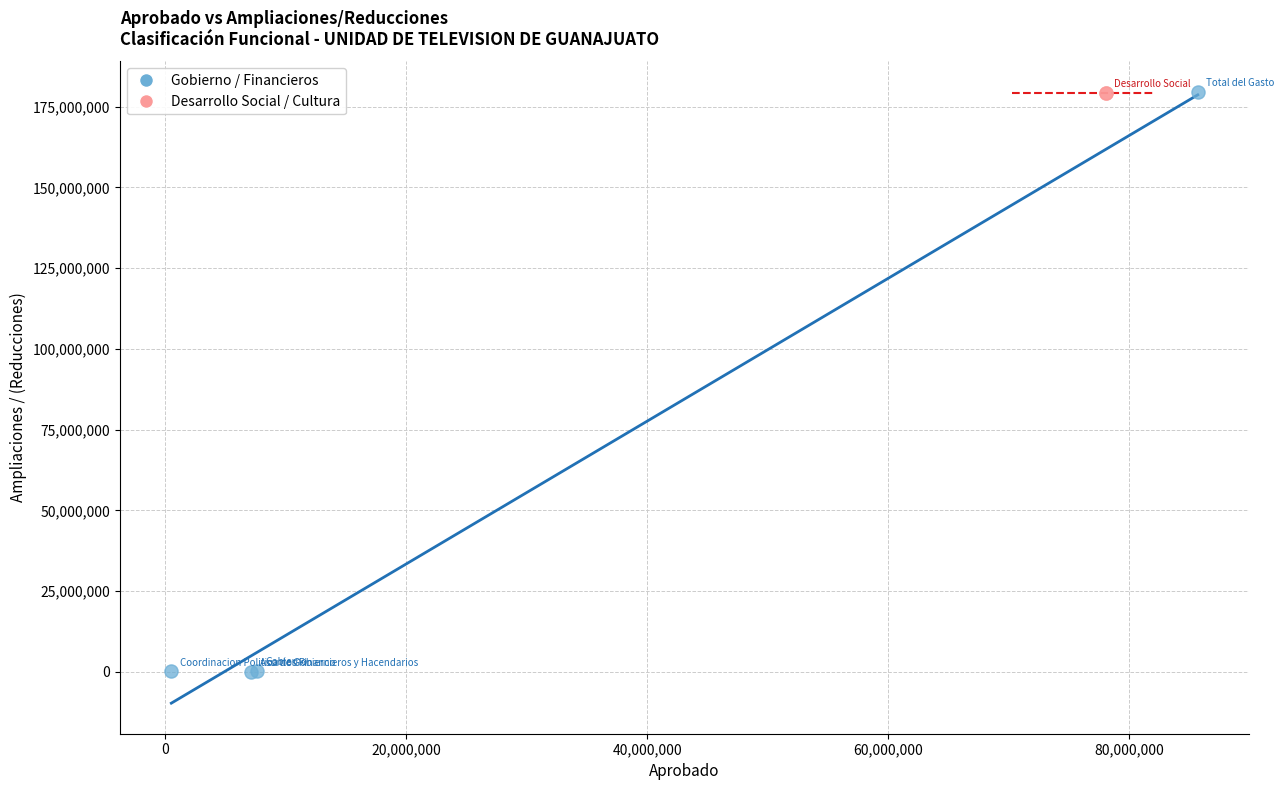

Which series reaches the minimum Y coordinate?

Gobierno / Financieros